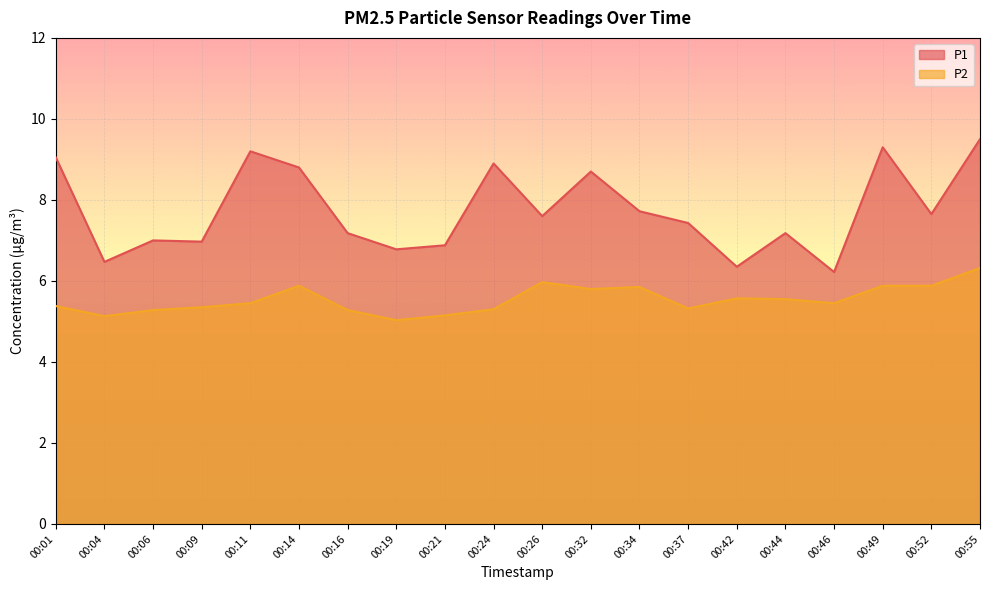

Read the P2 value at 00:44.

5.5